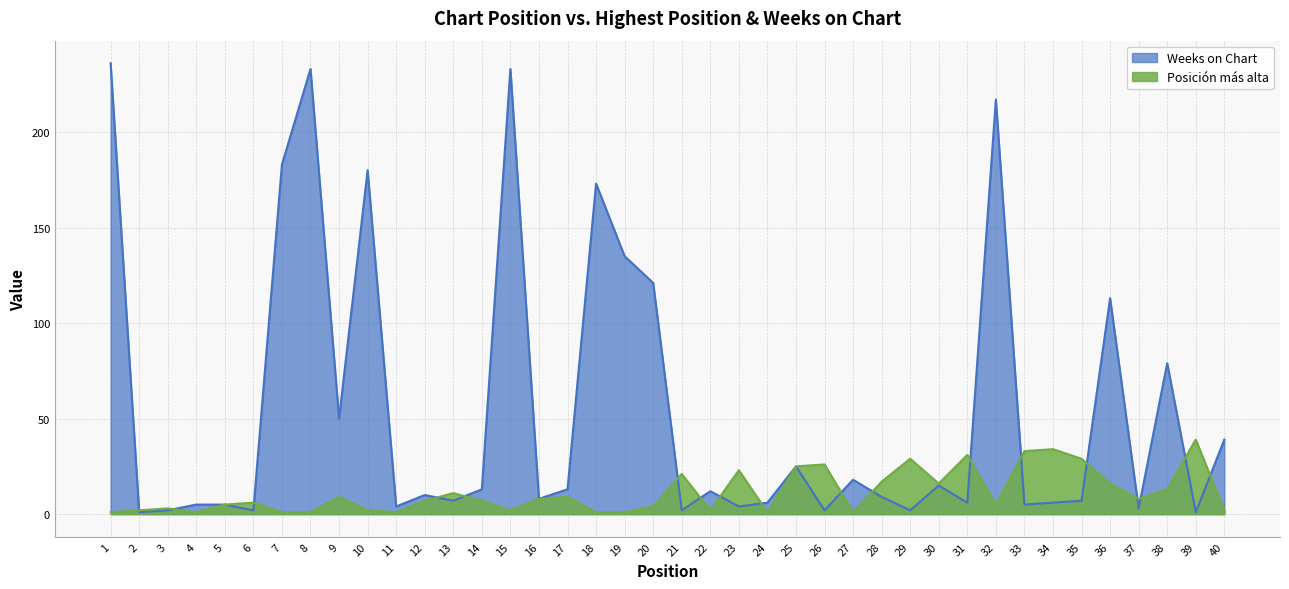

Which series has the largest range (max minus min)?

Weeks on Chart